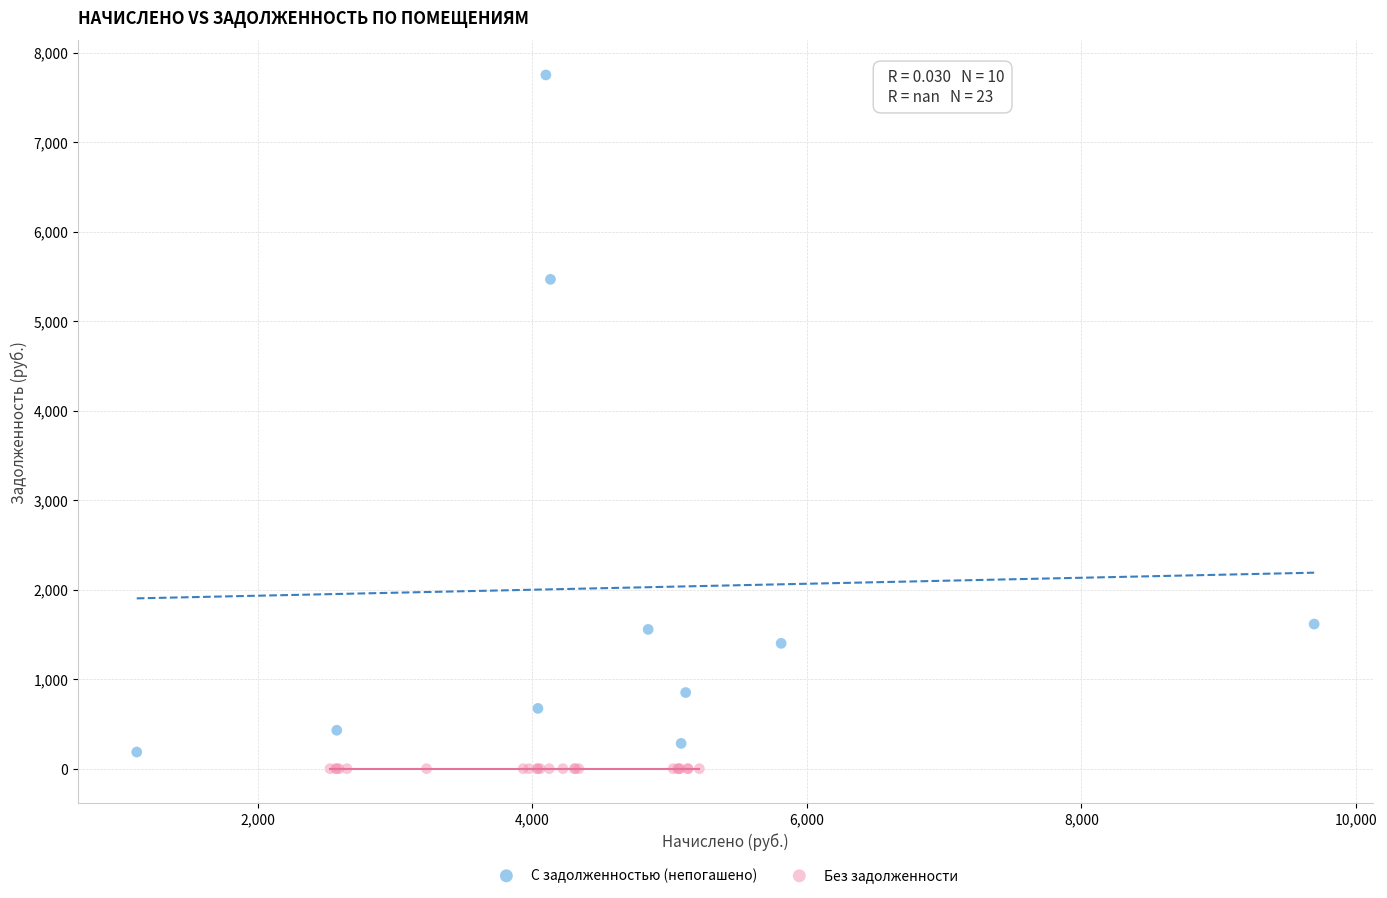

Which series reaches the maximum Y coordinate?

С задолженностью (непогашено)